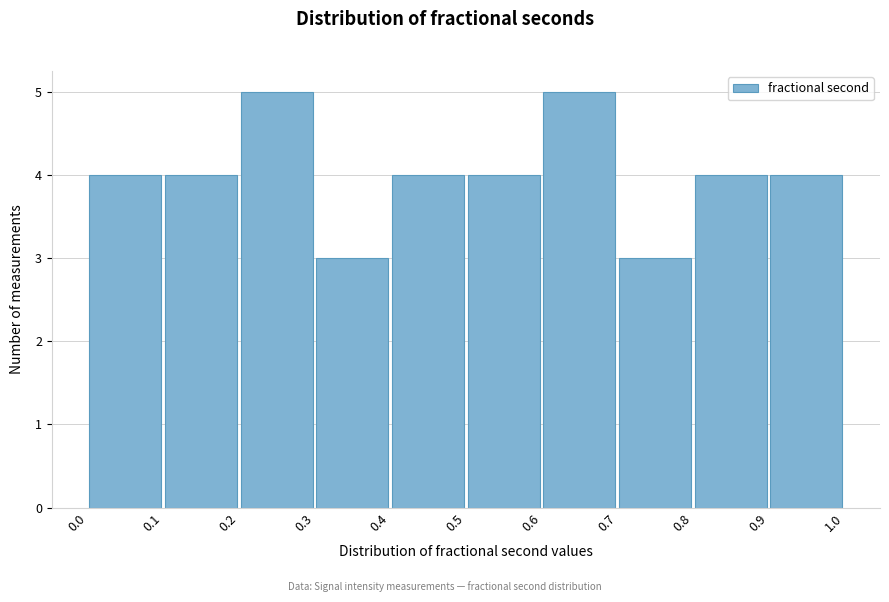

Reading left to right, transcribe this chart: for each bar, give the range it covers on the x-axis and its height. The values are not printed on the chart, so give them approximately, as read against the axis.

0.0 to 0.1: 4
0.1 to 0.2: 4
0.2 to 0.3: 5
0.3 to 0.4: 3
0.4 to 0.5: 4
0.5 to 0.6: 4
0.6 to 0.7: 5
0.7 to 0.8: 3
0.8 to 0.9: 4
0.9 to 1.0: 4